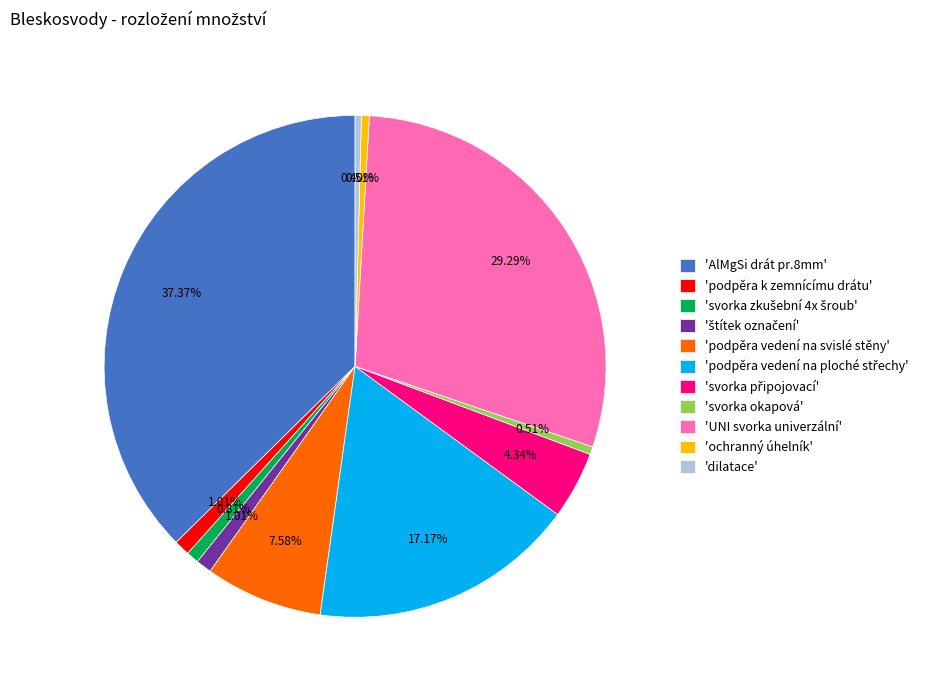

Does any single category account for the majority?

No